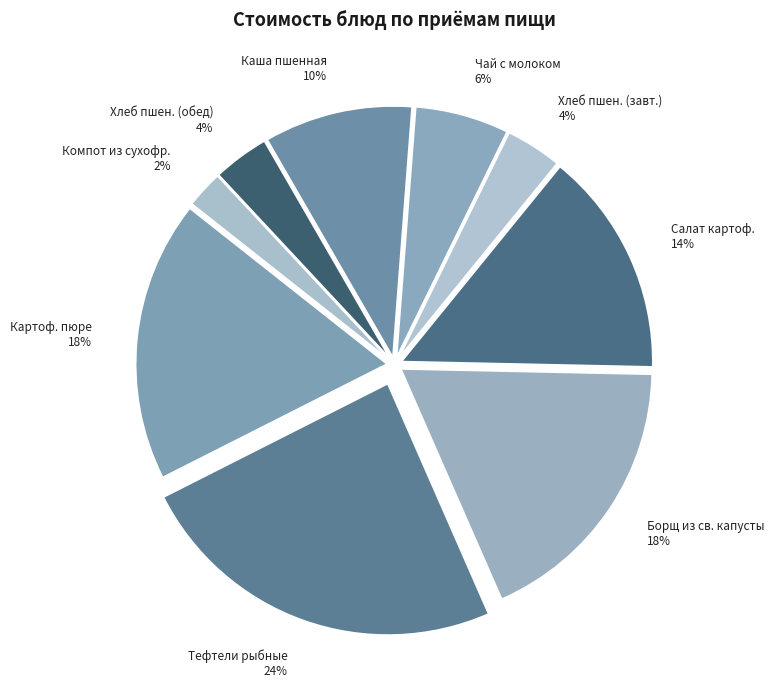

How many slices are in this pie chart?

9